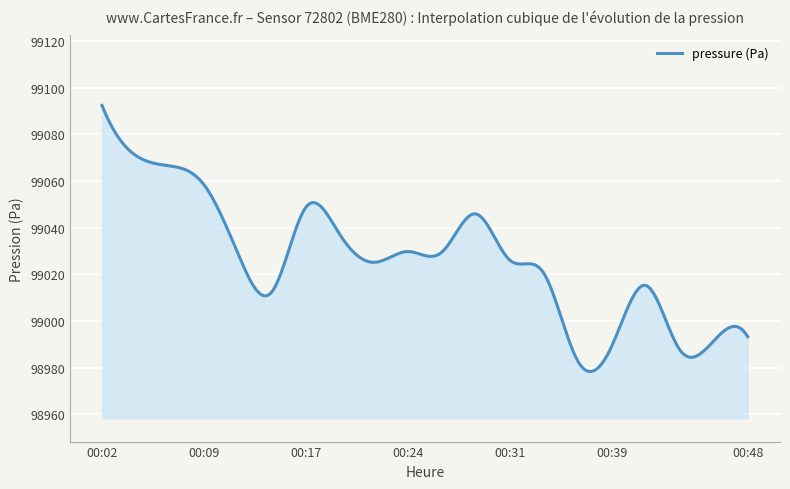

What is the maximum value shown in the chart?

99092.4